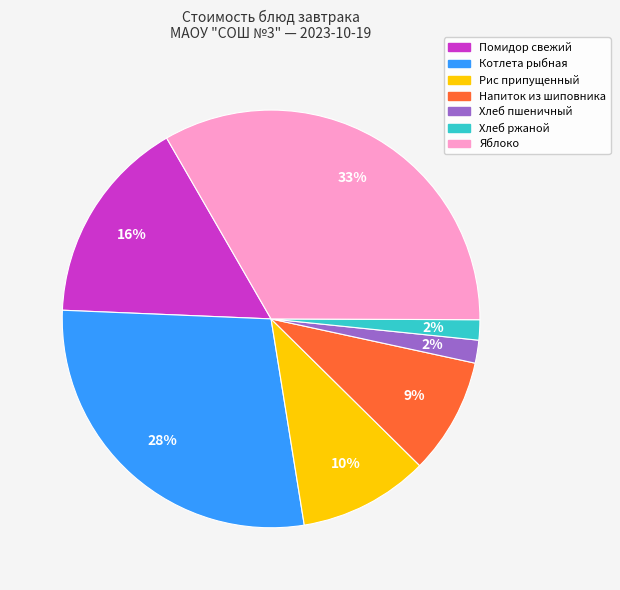

Is it true that Котлета рыбная is 33% of the pie?

False